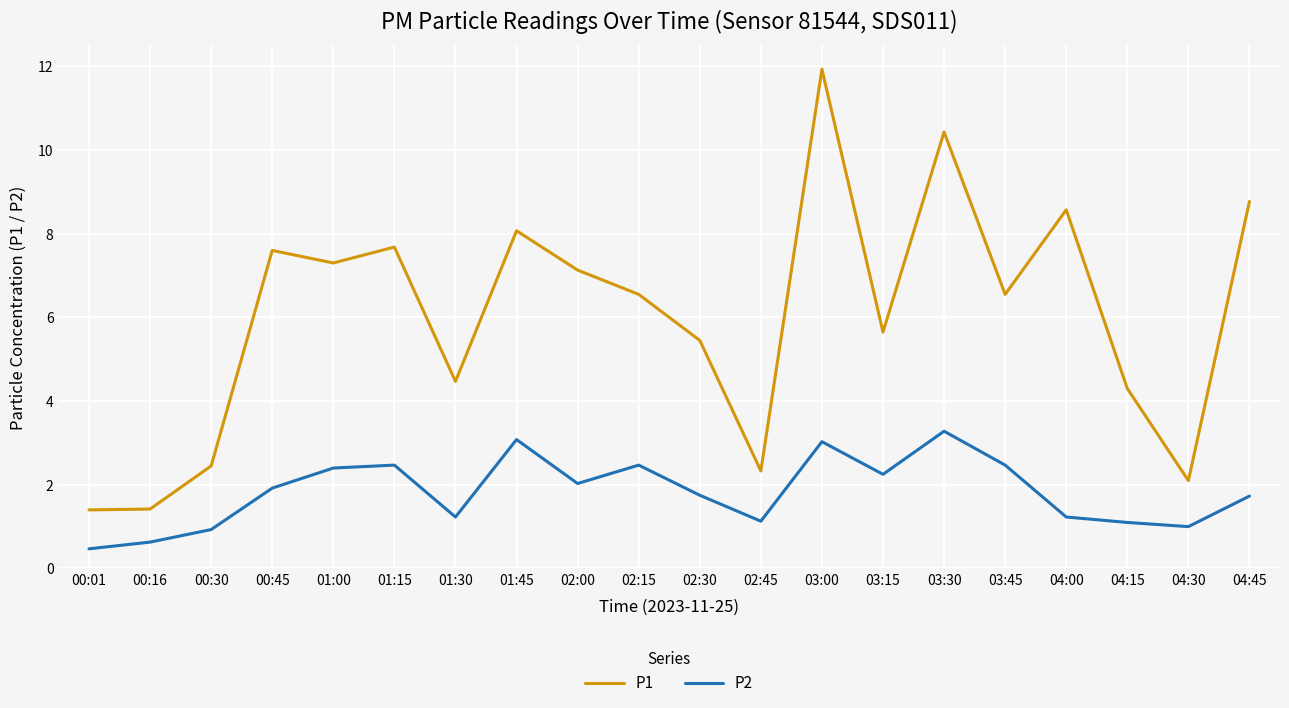

True or false: P2 has a value of 1.3 at 03:00.

False